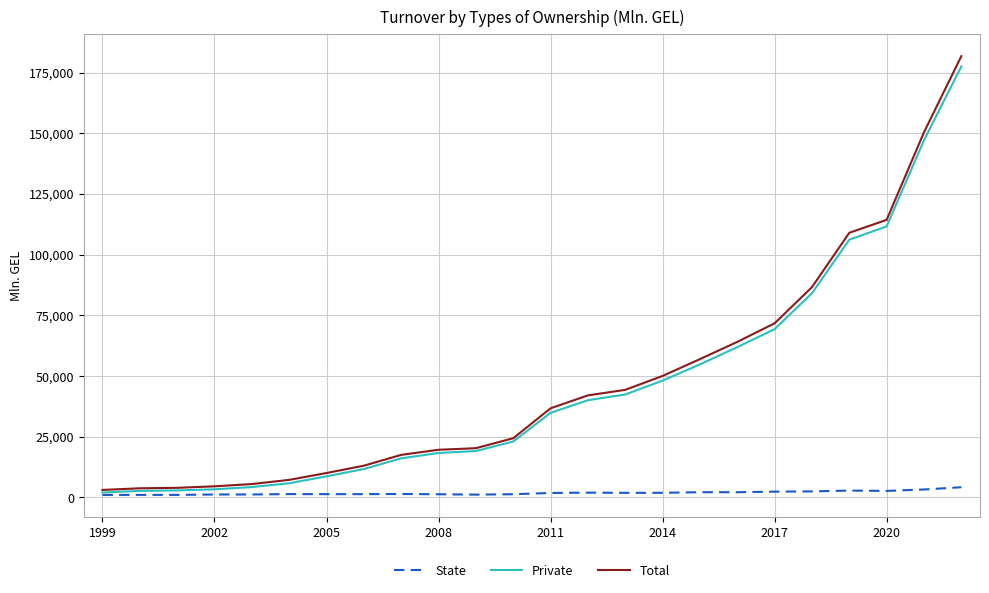

In State, how many points are higher than both neighbors (excluding endpoints)?

5